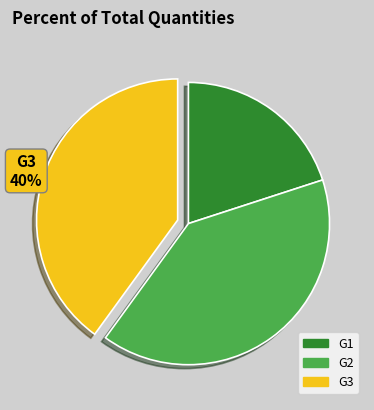

Is there any slice that represents more than half of the pie?

No